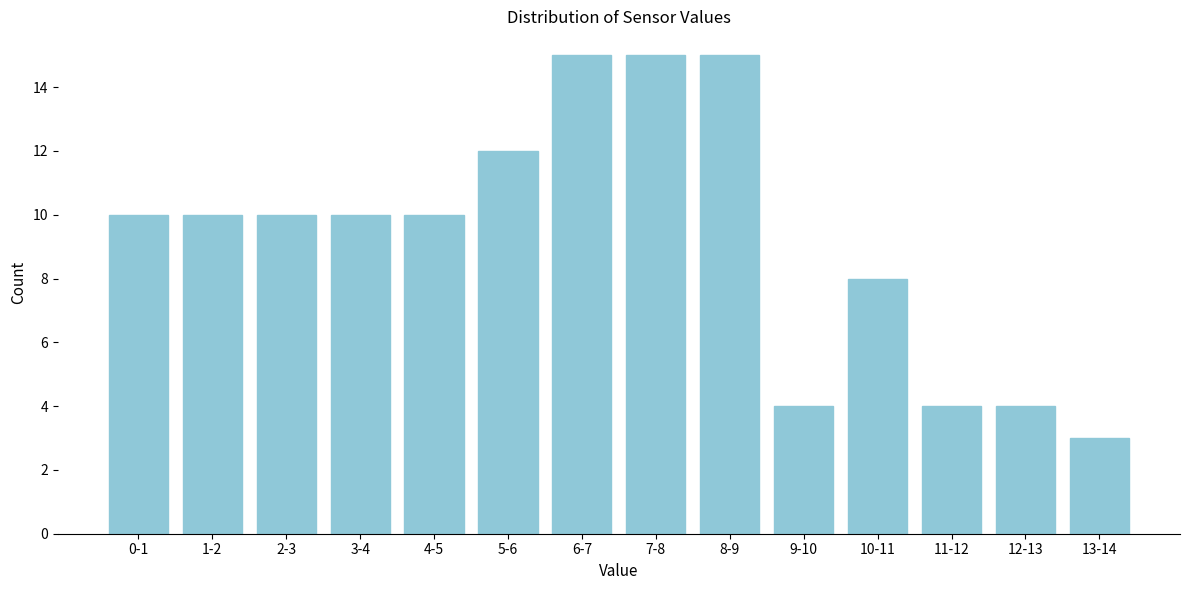

Reading left to right, what are all the values shown in this chart?

0-1=10	1-2=10	2-3=10	3-4=10	4-5=10	5-6=12	6-7=15	7-8=15	8-9=15	9-10=4	10-11=8	11-12=4	12-13=4	13-14=3